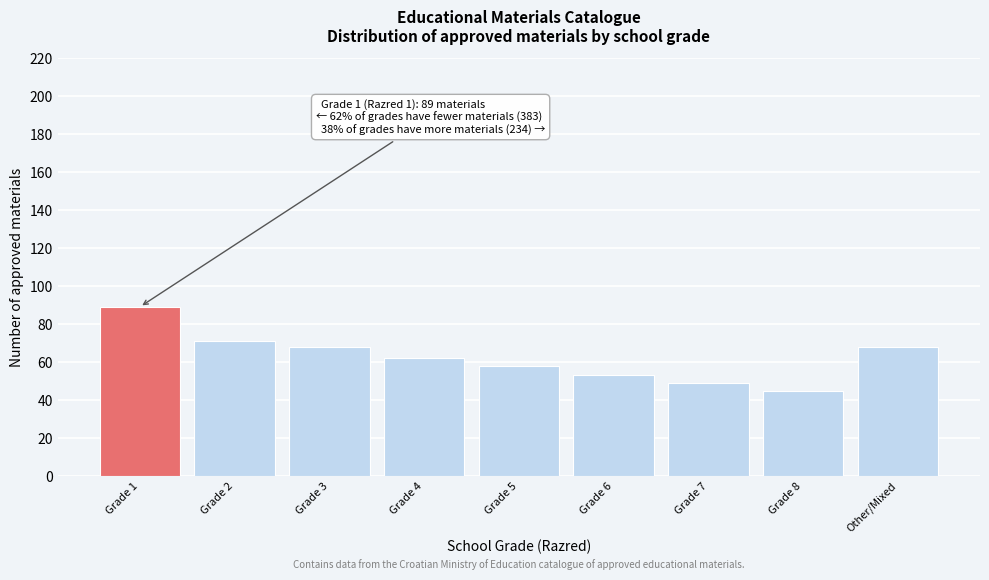

Reading right to left, what are all the values shown in this chart?

Other/Mixed=68	Grade 8=45	Grade 7=49	Grade 6=53	Grade 5=58	Grade 4=62	Grade 3=68	Grade 2=71	Grade 1=89